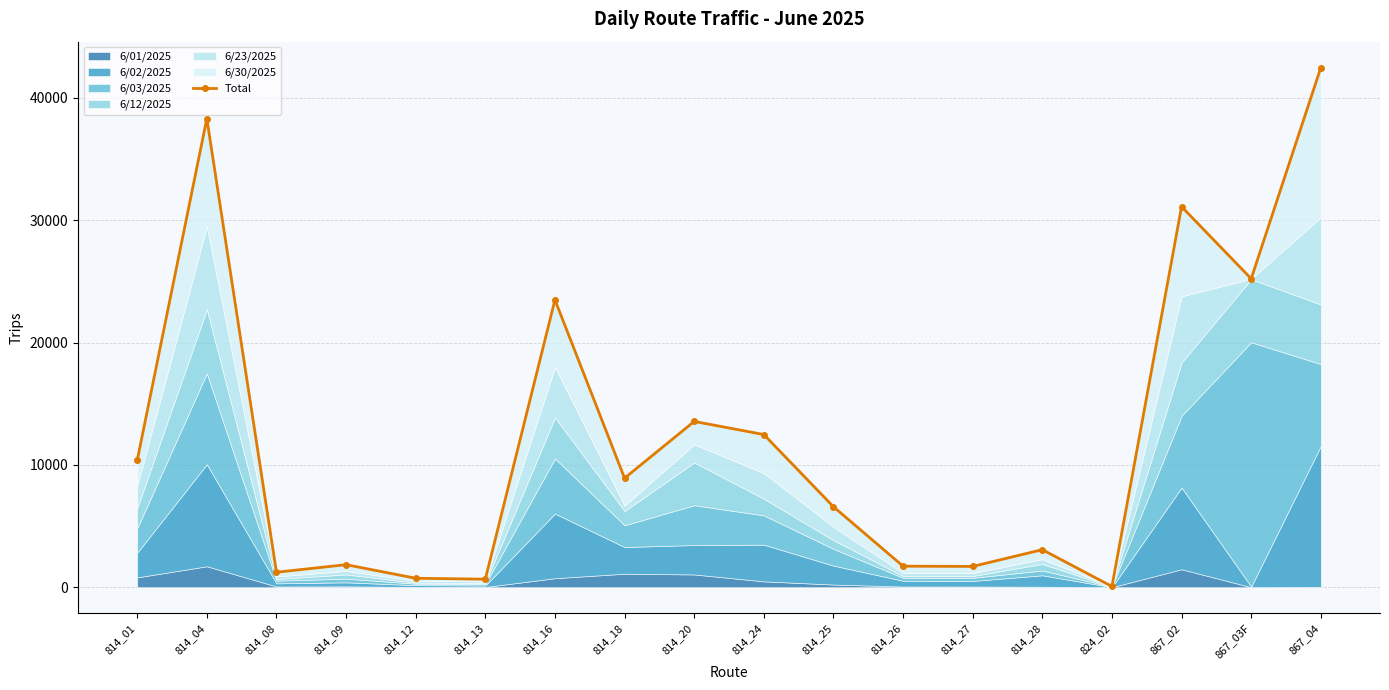

Is it true that the value at 814_28 is 4128?

False